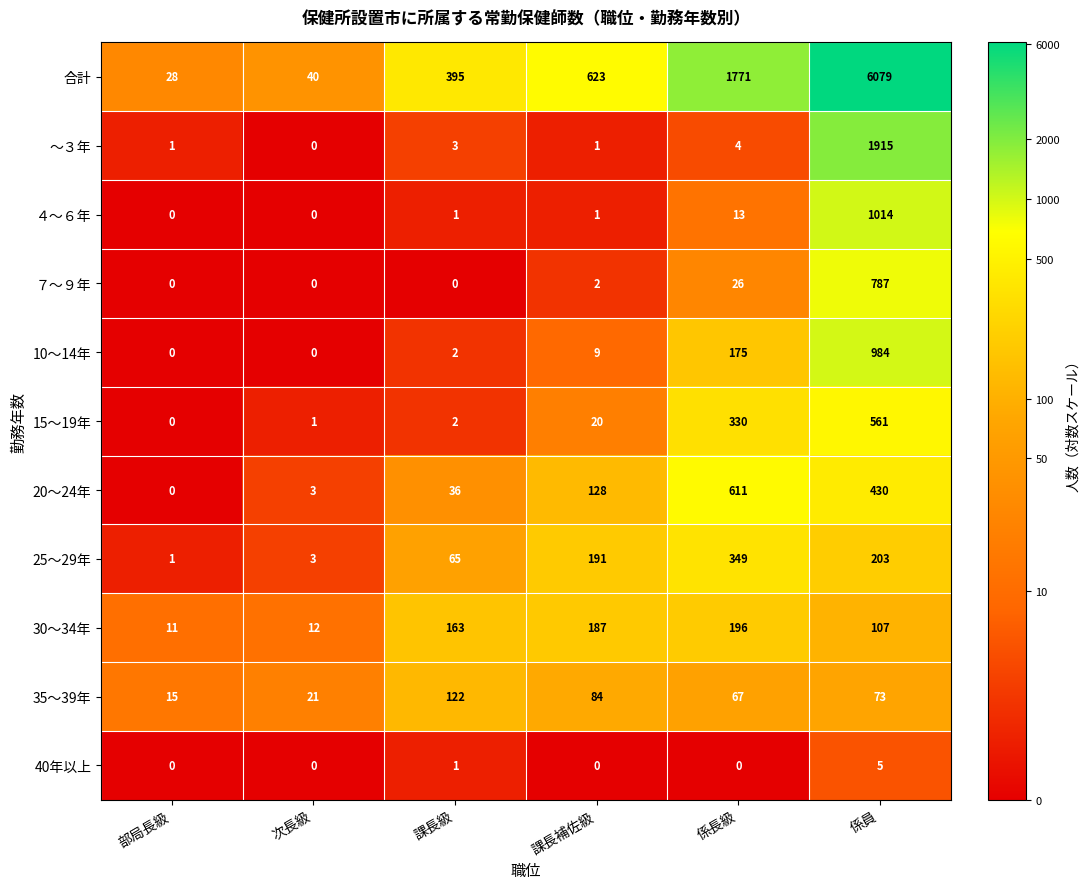

Which series has the largest range (max minus min)?

合計